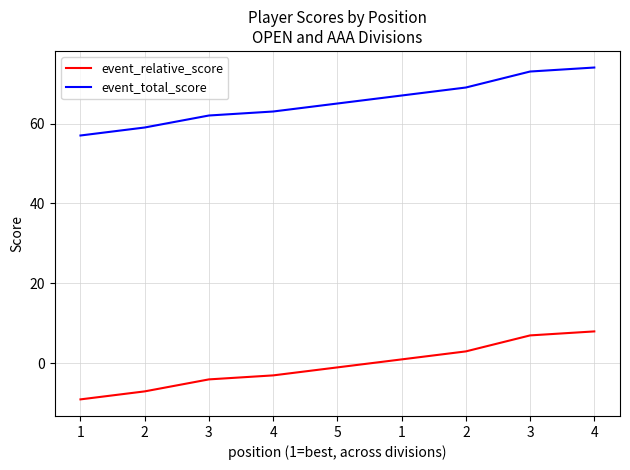

Is this an area chart (filled region under the line)?

No